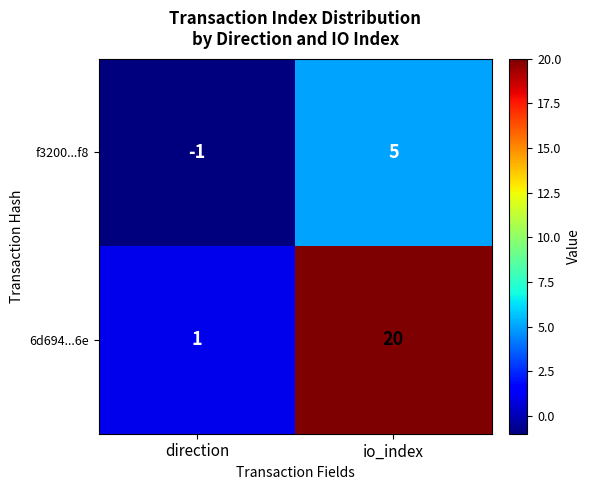

List the series in order of their peak value, highest first.

6d694...6e, f3200...f8